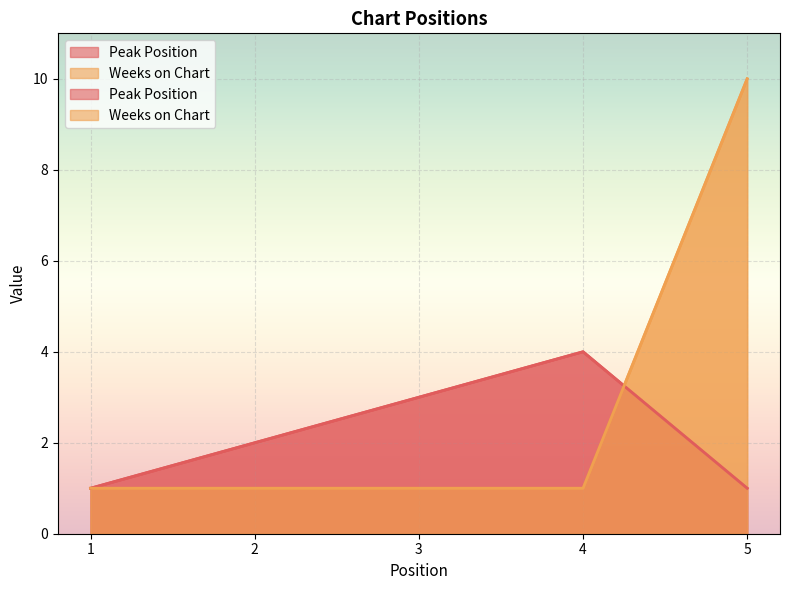

What is the value of the Weeks on Chart point at the 4th from the left?

1